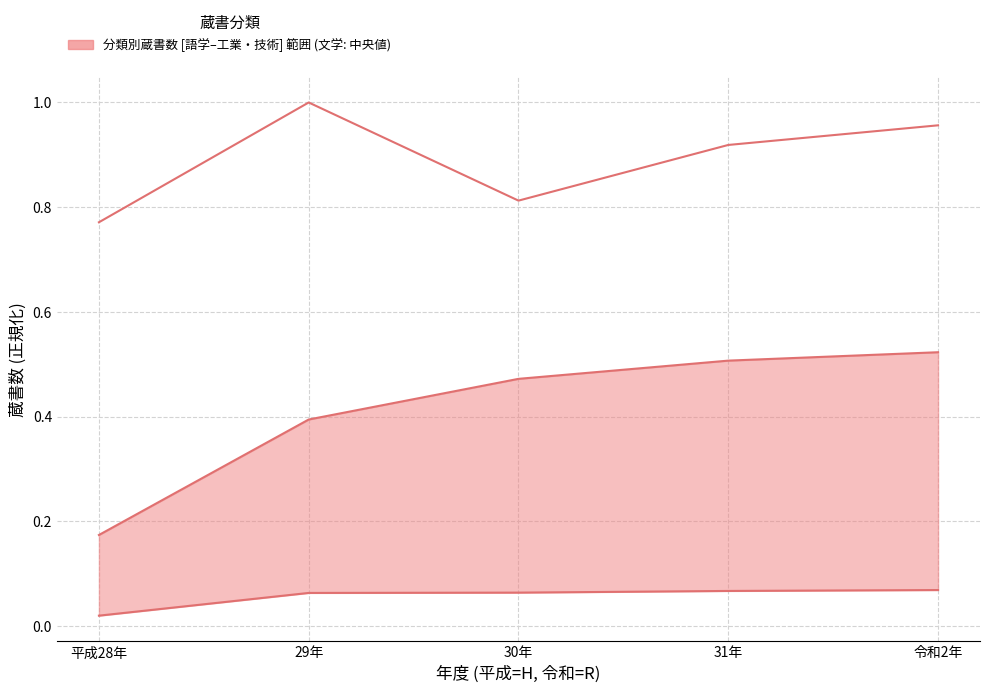

The value at 30年 is 0.8. True or false?

True